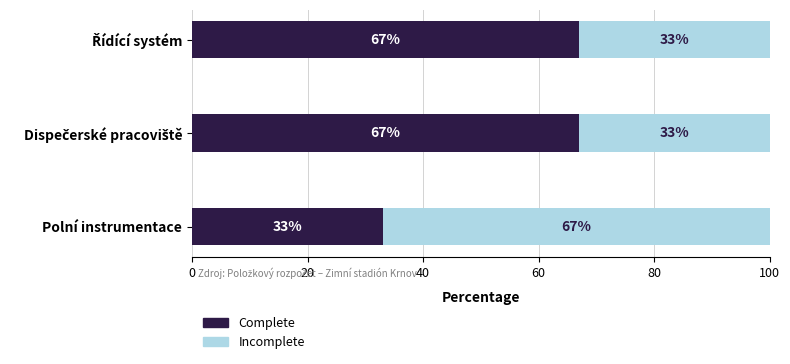

What is the highest value of the Complete series?

67